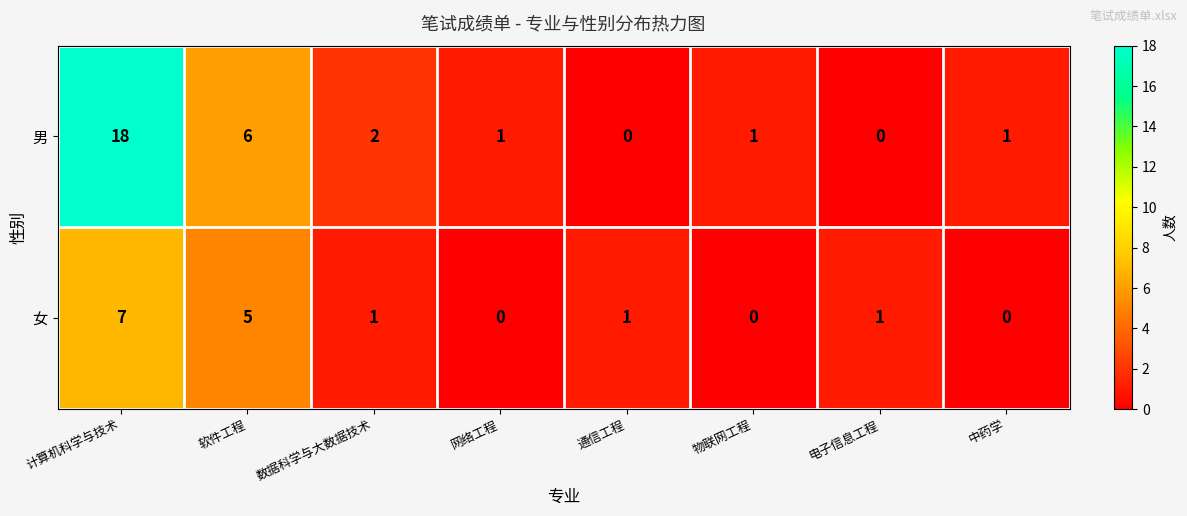

True or false: 男 has a value of -9 at 通信工程.

False